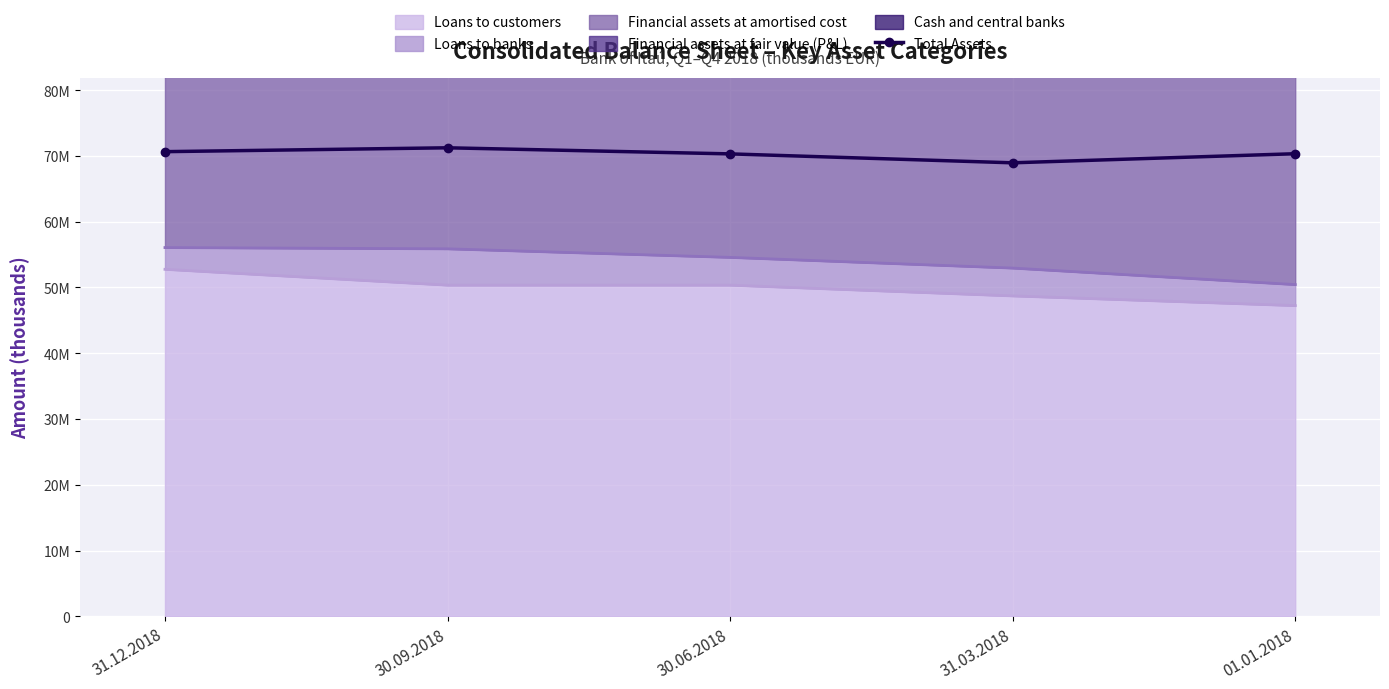

At which category does the data reach its first local valley?

31.03.2018